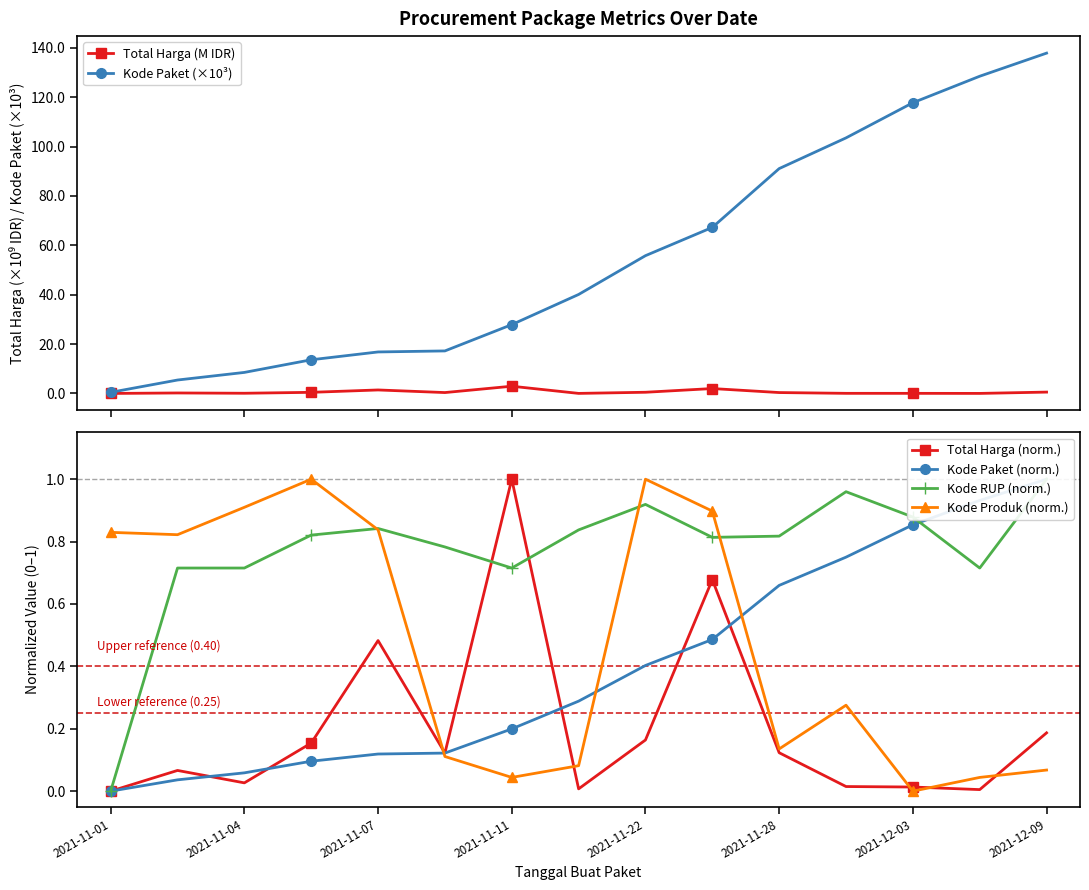

Reading left to right, what are all the values shown in this chart?

Total Harga (M IDR): 0.0	0.2	0.1	0.5	1.4	0.4	2.9	0.0	0.5	2.0	0.4	0.1	0.1	0.0	0.6
Kode Paket (×10³): 0.5	5.4	8.5	13.7	16.8	17.2	27.9	40.1	55.8	67.3	91.1	103.5	117.8	128.5	137.9
Total Harga (norm.): 0.0	0.1	0.0	0.2	0.5	0.1	1.0	0.0	0.2	0.7	0.1	0.0	0.0	0.0	0.2
Kode Paket (norm.): 0.0	0.0	0.1	0.1	0.1	0.1	0.2	0.3	0.4	0.5	0.7	0.8	0.9	0.9	1.0
Kode RUP (norm.): 0.0	0.7	0.7	0.8	0.8	0.8	0.7	0.8	0.9	0.8	0.8	1.0	0.9	0.7	1.0
Kode Produk (norm.): 0.8	0.8	0.9	1.0	0.8	0.1	0.0	0.1	1.0	0.9	0.1	0.3	0.0	0.0	0.1